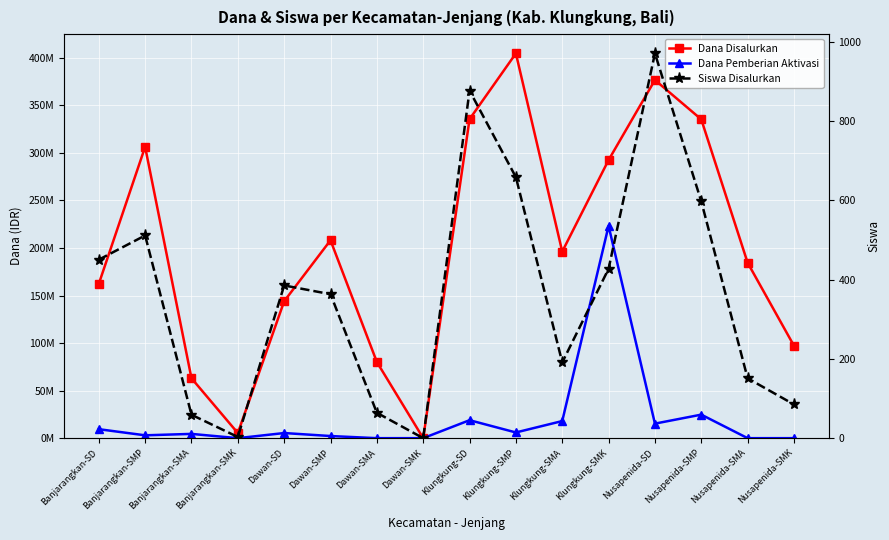

Which series changed the most between Banjarangkan-SMK and Dawan-SMA?

Dana Disalurkan